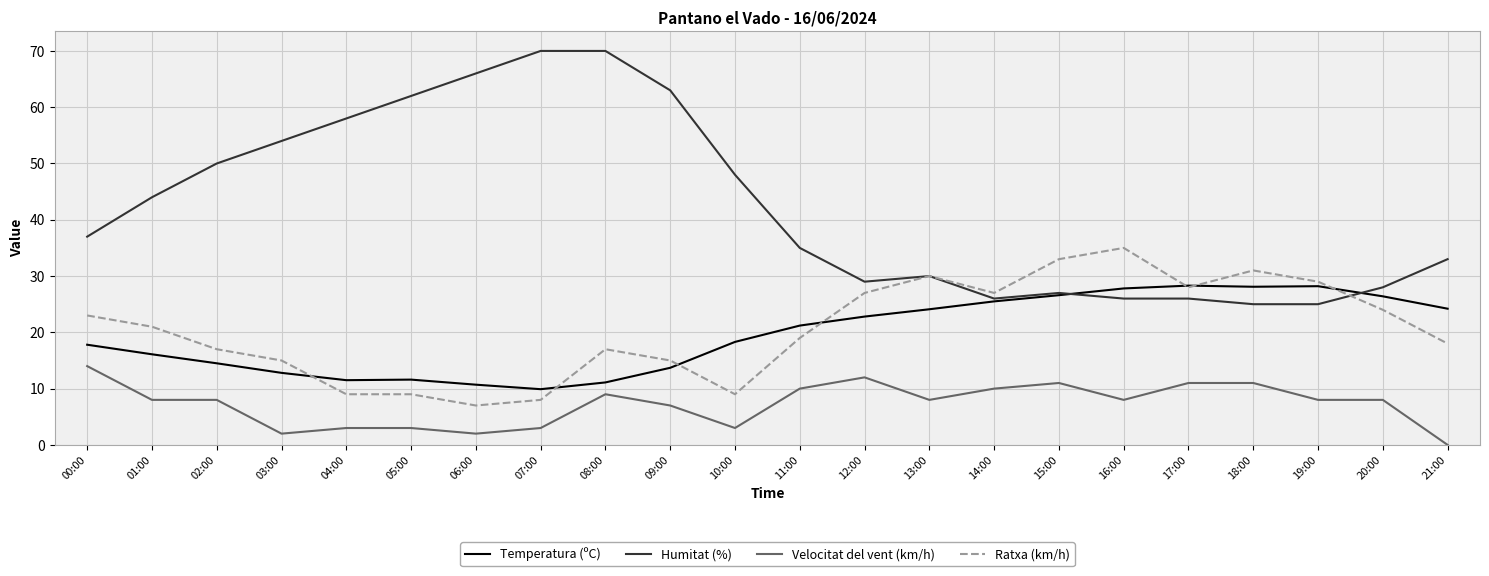

The Temperatura (ºC) series shows 11.1 at 08:00. True or false?

True